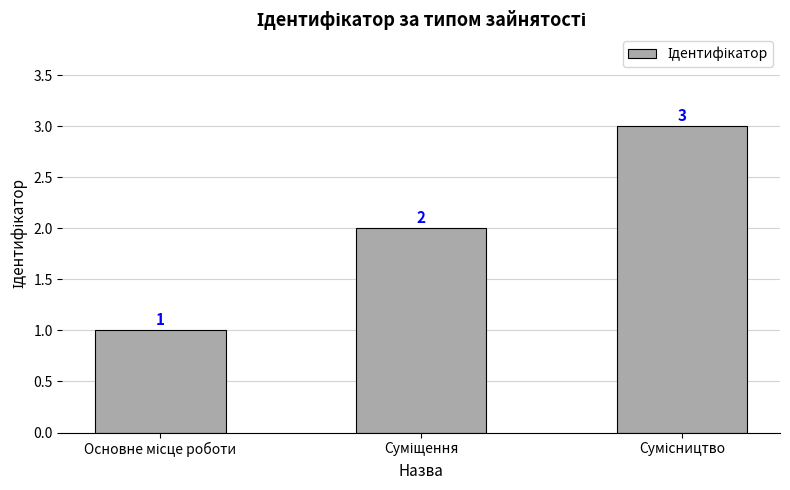

Count the values in the range 1 to 3.

3